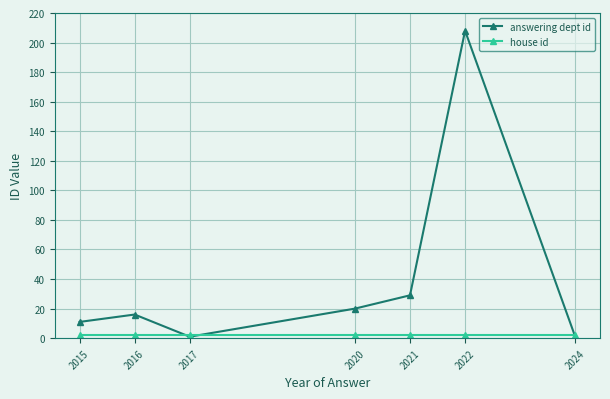

Which series has the largest total across all categories?

answering dept id